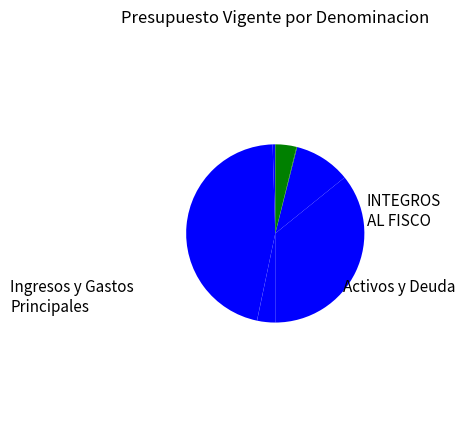

Which category has the smallest portion of the pie?

INTEGROS AL FISCO